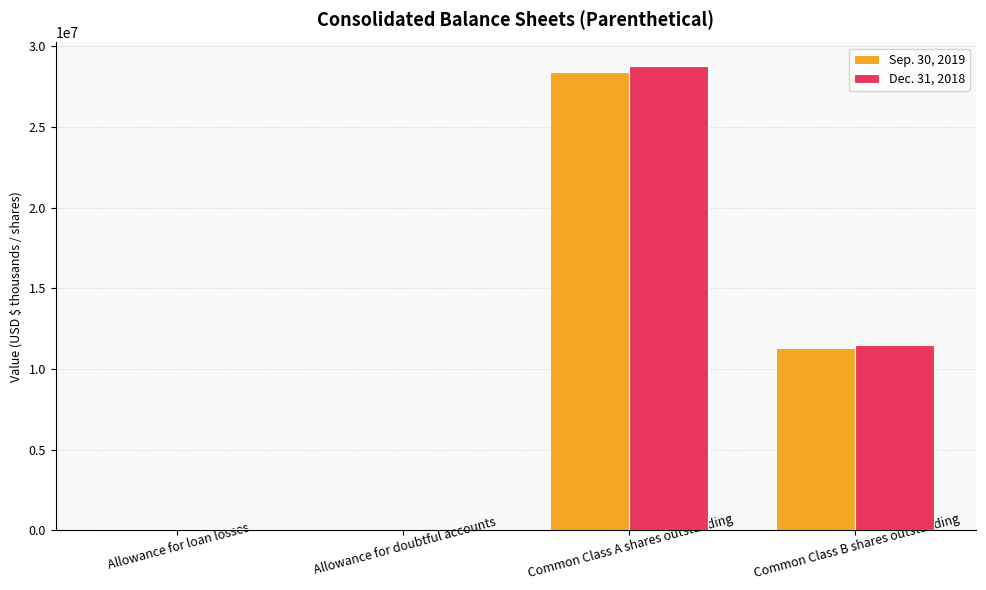

Is it true that Dec. 31, 2018 equals 16004332 at Common Class A shares outstanding?

False